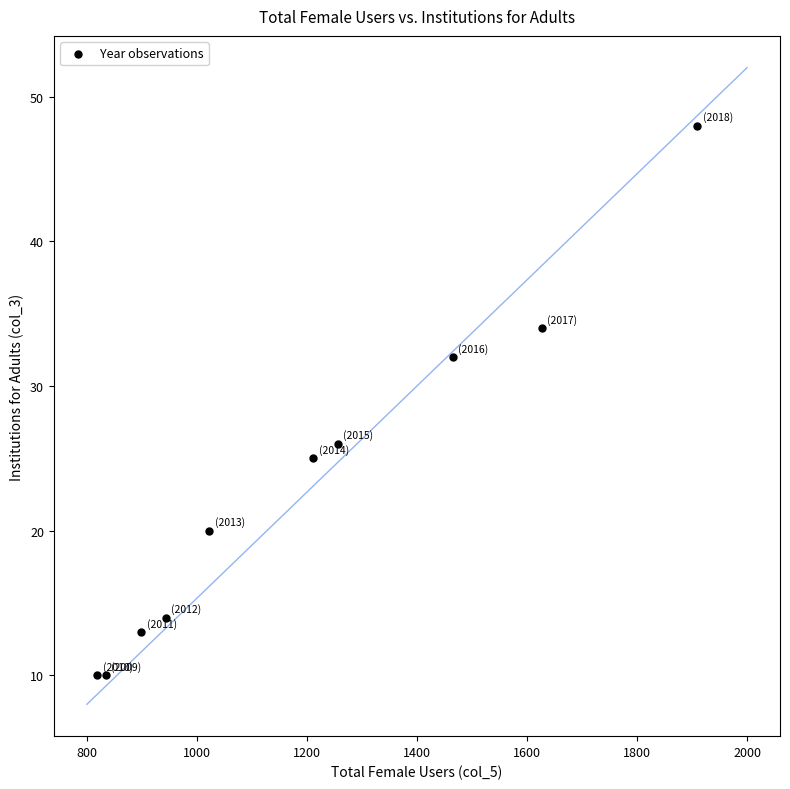

What is the range of Y values (max minus min)?

38